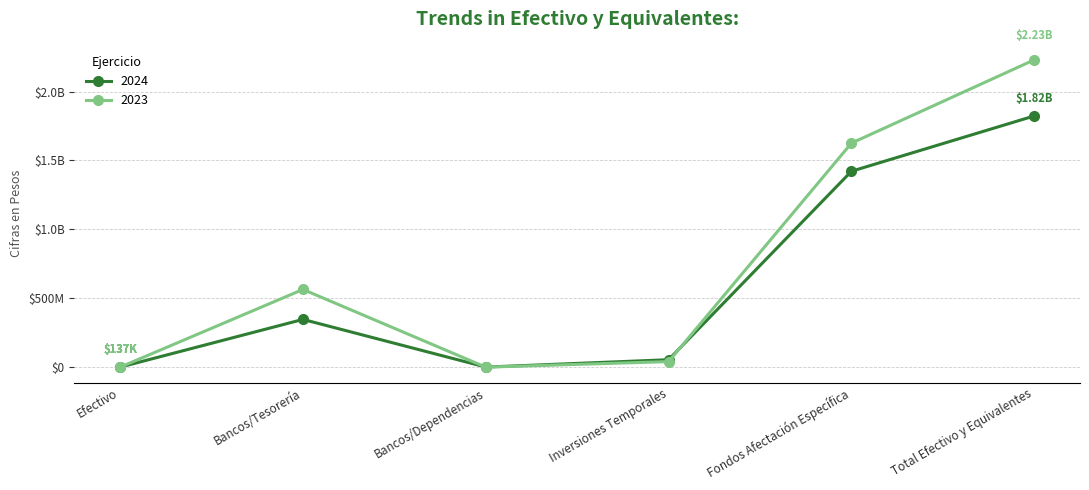

At which category does the chart reach its peak across all series?

Total Efectivo y Equivalentes